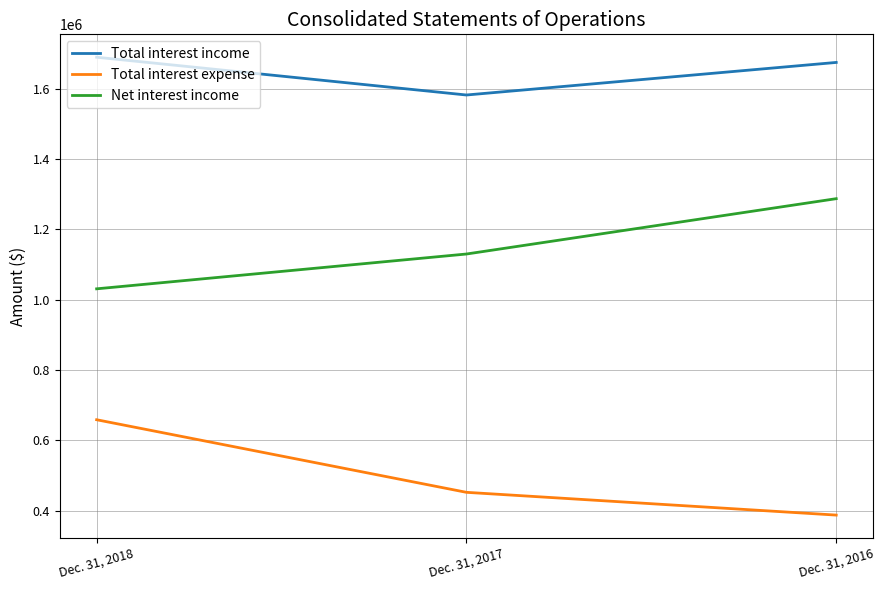

What is the spread (max minus min) of values at Dec. 31, 2017?

1130003